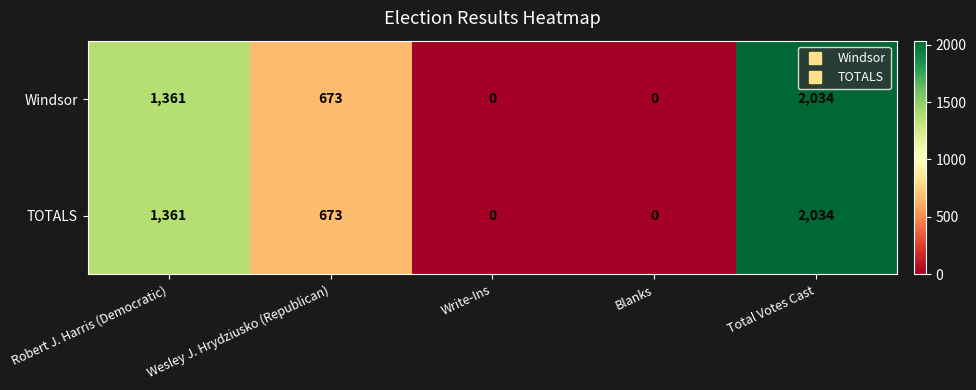

At which category is the sum across all series the highest?

Total Votes Cast